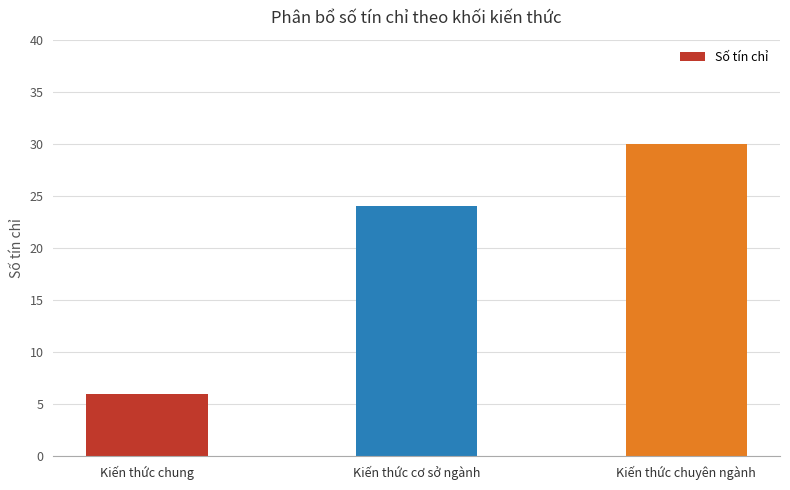

What is the minimum value shown in the chart?

6